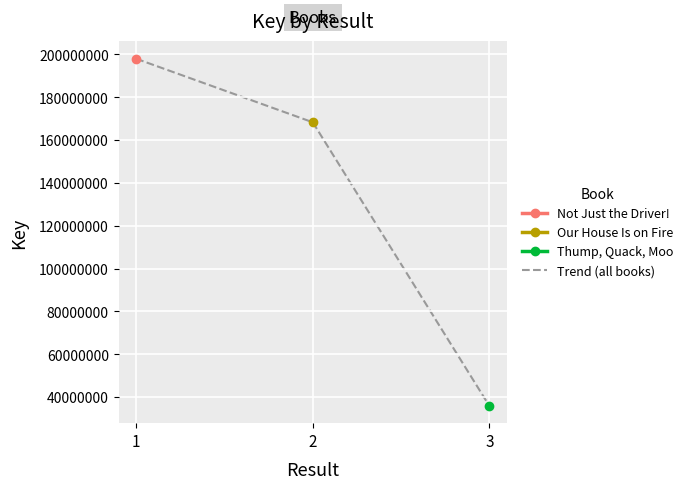

Reading left to right, list all the values displayed in this chart.

1=197974808	2=168298635	3=35870359